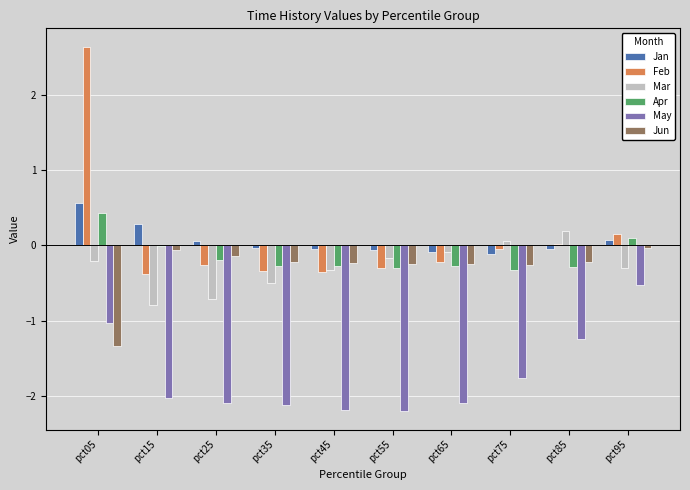

Where does the Mar series first go above 0?

pct75